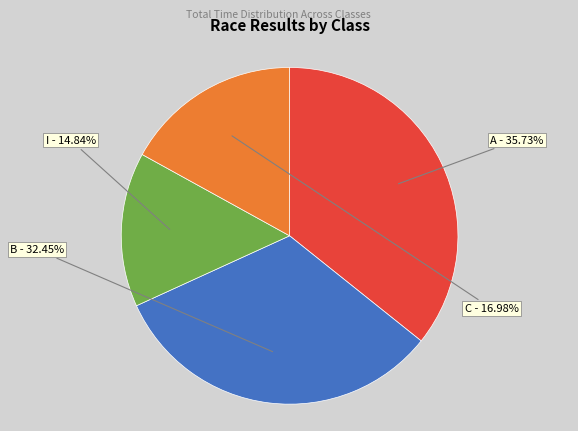

What is the ratio of the value at I to the value at C?

0.9